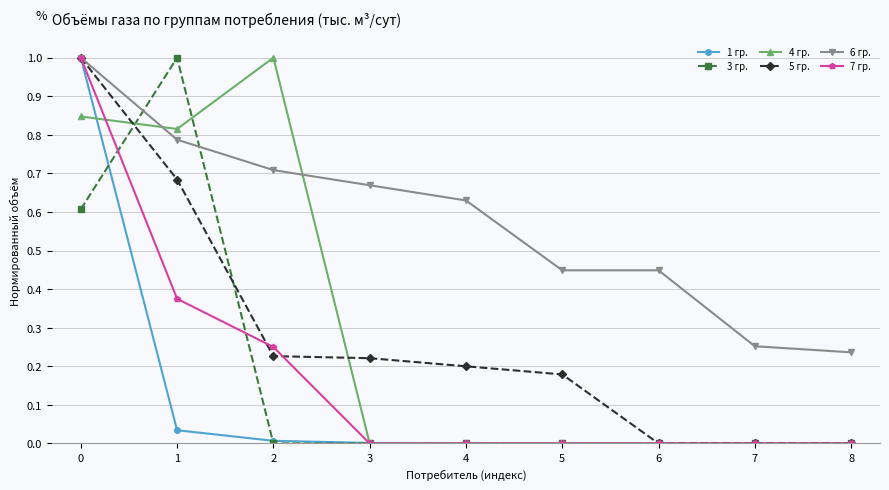

True or false: 5 гр. has a value of 0.2 at 2.

True